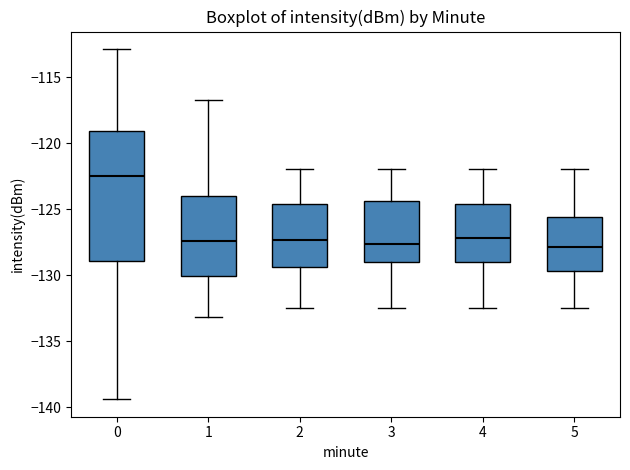

Where does the upper whisker of the box at x = 5 end on the y-axis? The values are not printed on the chart, so give them approximately, as read against the axis.

-122.0